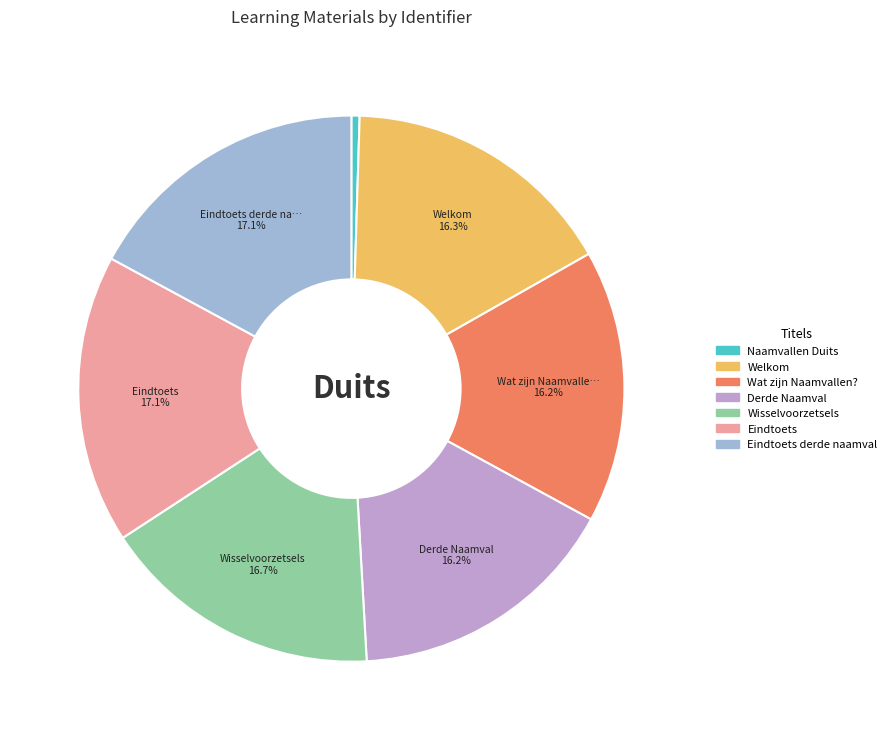

Is there any slice that represents more than half of the pie?

No